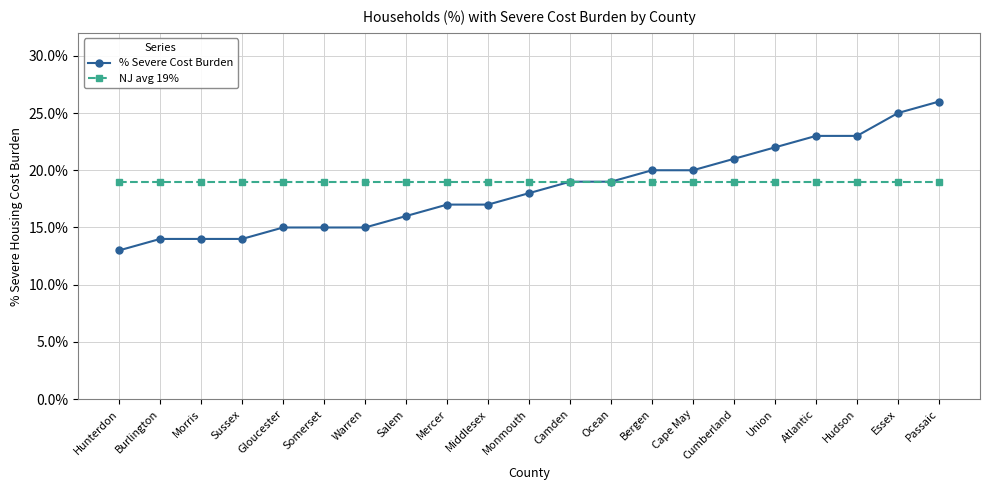

True or false: NJ avg 19% has more than 0 interior local peaks.

False